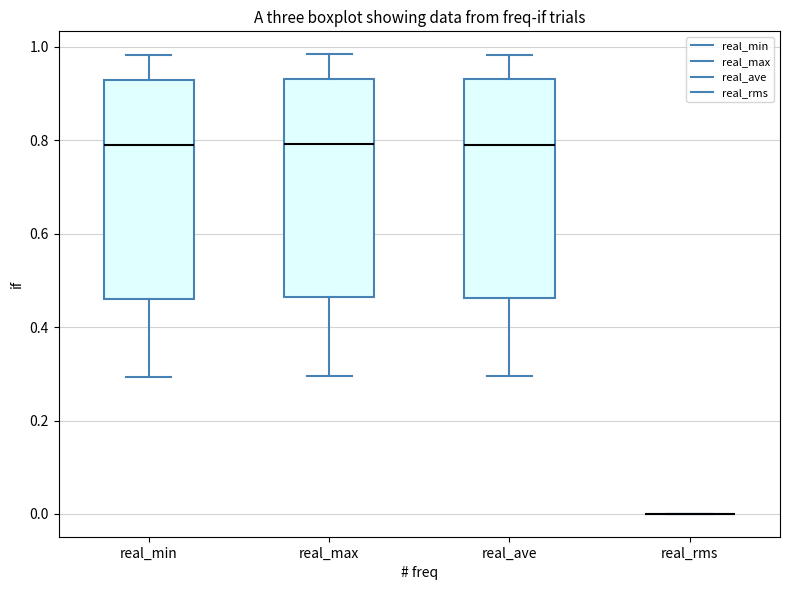

Reading left to right, transcribe this box plot: for each box, give where its median line is, the range the box spans, and where its two whiskers end, as read against the y-axis. The values are not printed on the chart, so give them approximately, as read against the axis.

real_min: median 0.78, box 0.46 to 0.92, whiskers 0.30 to 0.98
real_max: median 0.80, box 0.46 to 0.94, whiskers 0.30 to 0.98
real_ave: median 0.80, box 0.46 to 0.92, whiskers 0.30 to 0.98
real_rms: box collapsed to a line at 0.00, whiskers 0.00 to 0.00